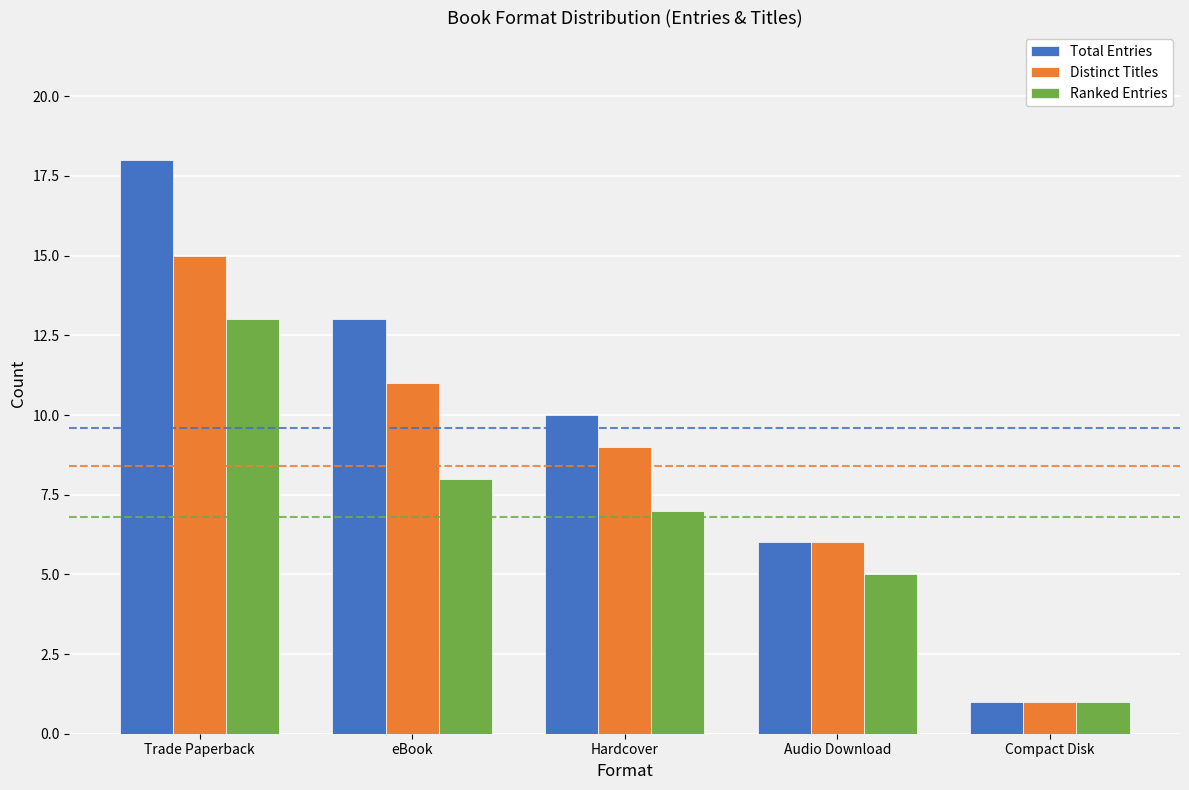

The value of Ranked Entries at eBook is 8. True or false?

True